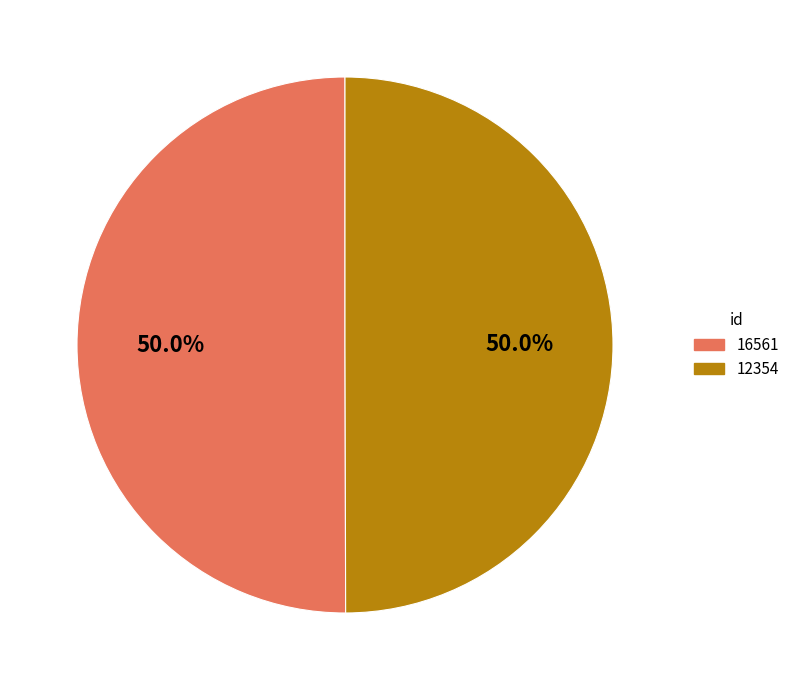

Approximately how many times larger is the value at 12354 compared to 16561?

1.0